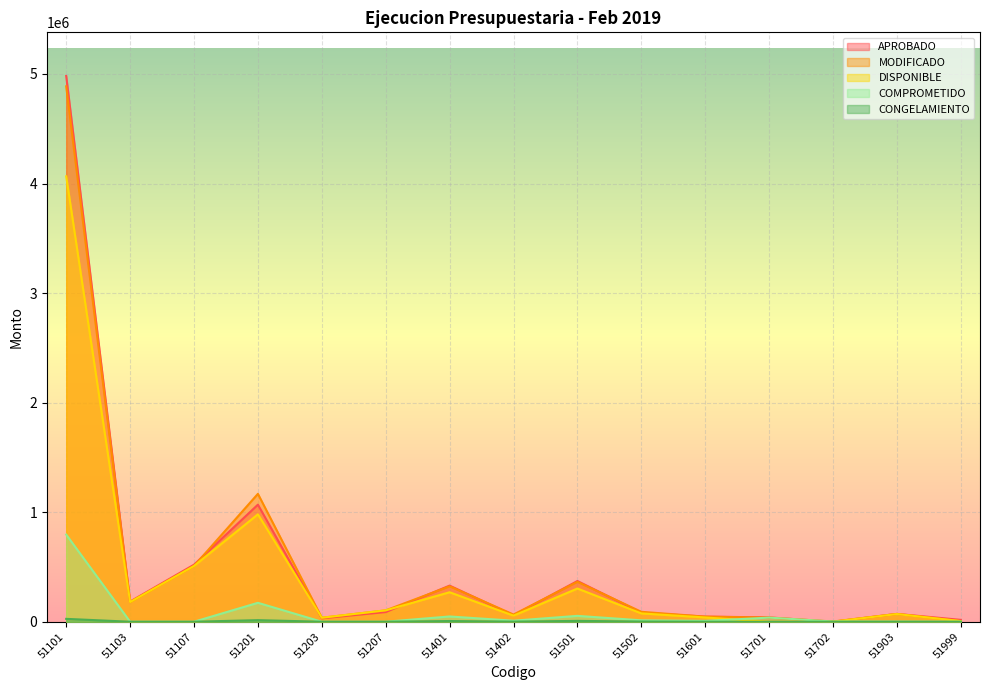

Which series has the largest range (max minus min)?

APROBADO